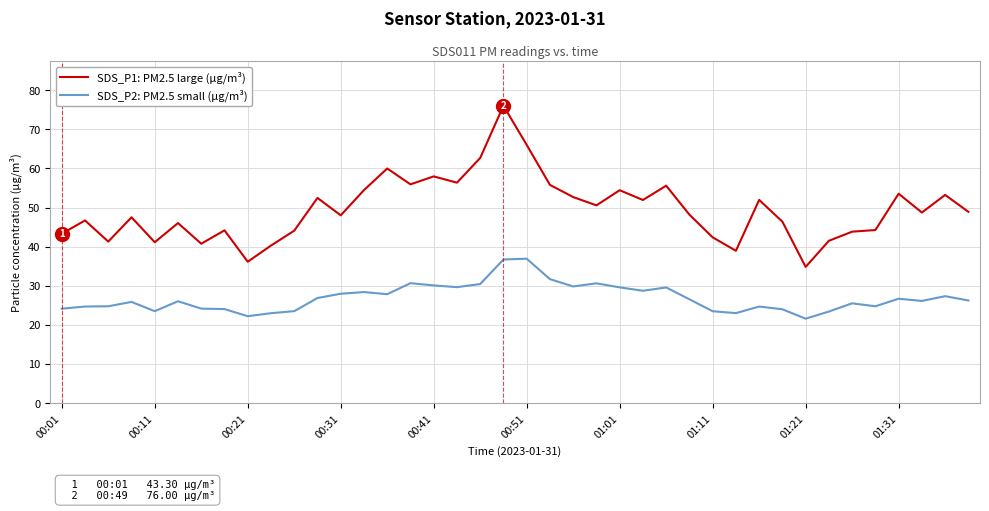

True or false: SDS_P1: PM2.5 large (µg/m³) and SDS_P2: PM2.5 small (µg/m³) cross at least once.

False